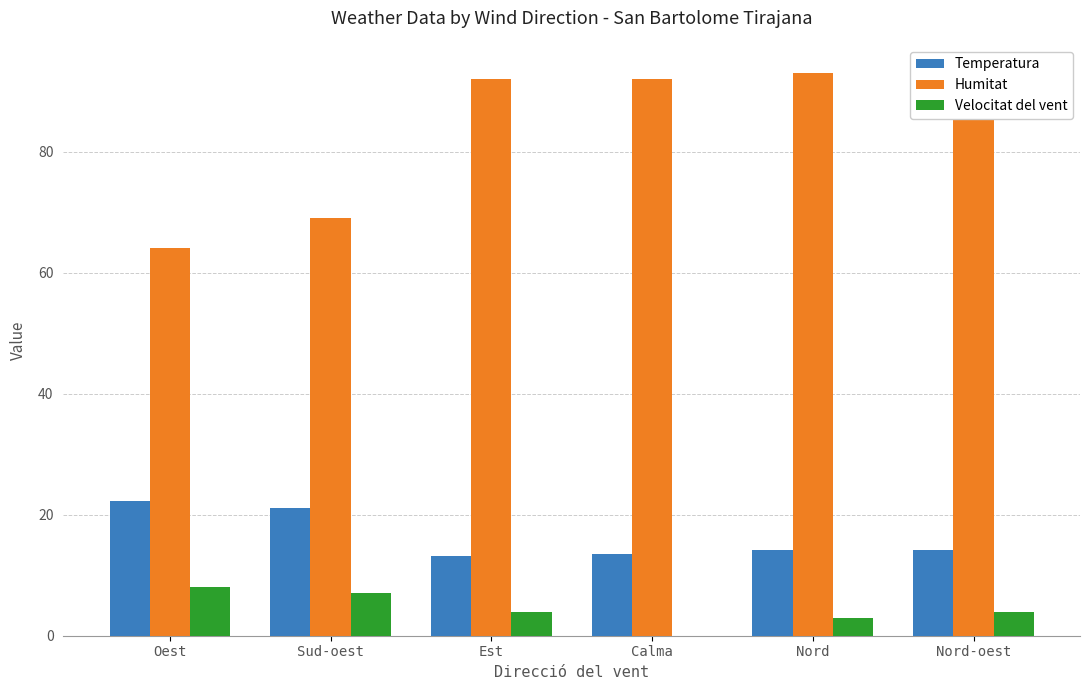

The Temperatura series shows 22.2 at Oest. True or false?

True